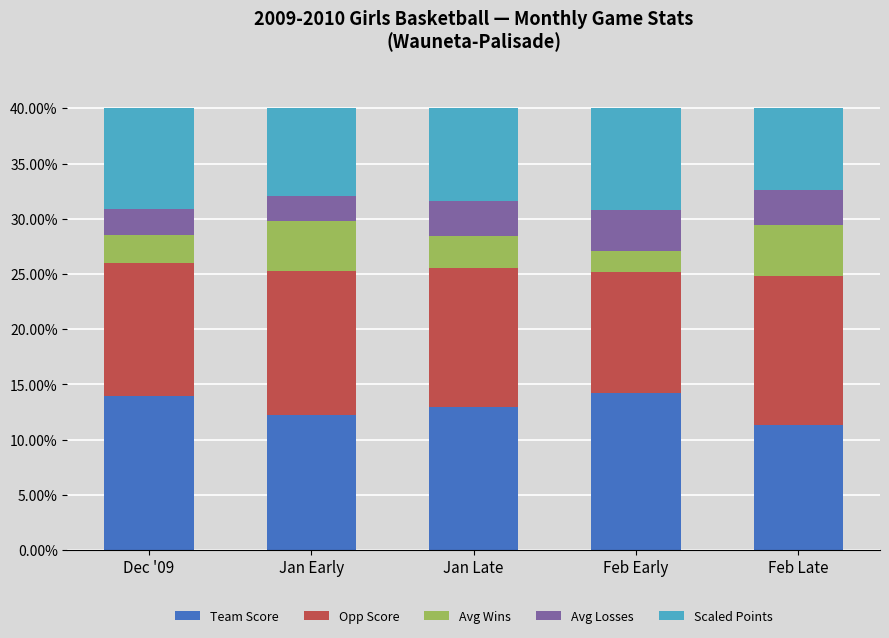

What is the minimum value for Team Score?

11.3